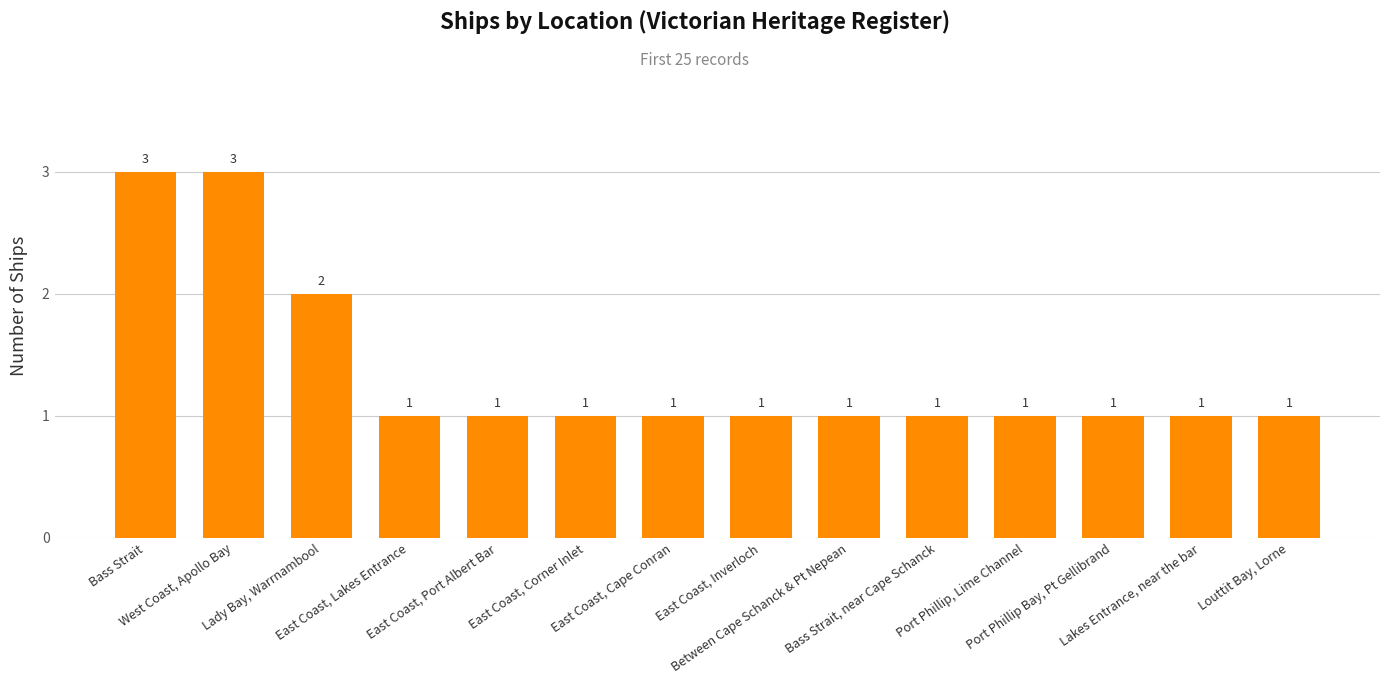

At which label is the value closest to 2?

Lady Bay, Warrnambool